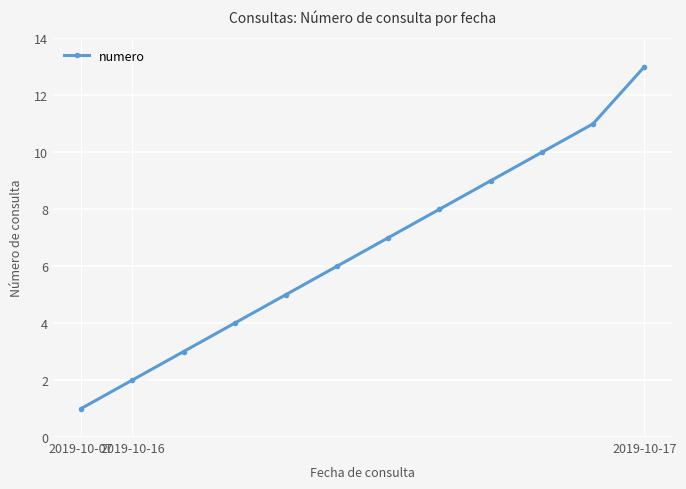

True or false: the data has more than 2 interior local peaks.

False